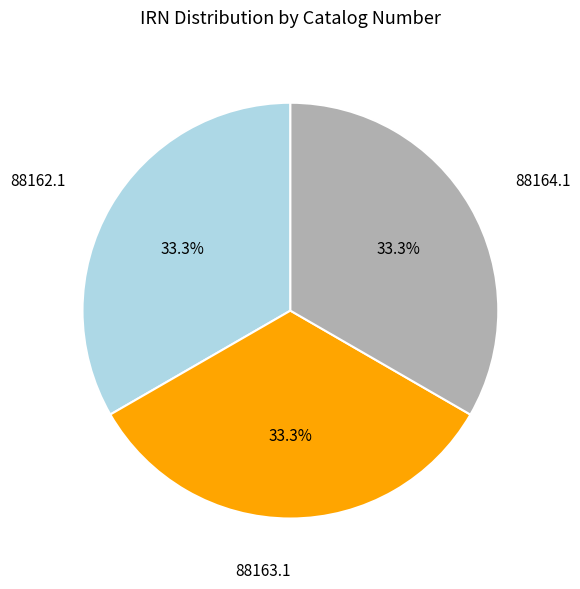

What is the ratio of the value at 88164.1 to the value at 88162.1?

1.0